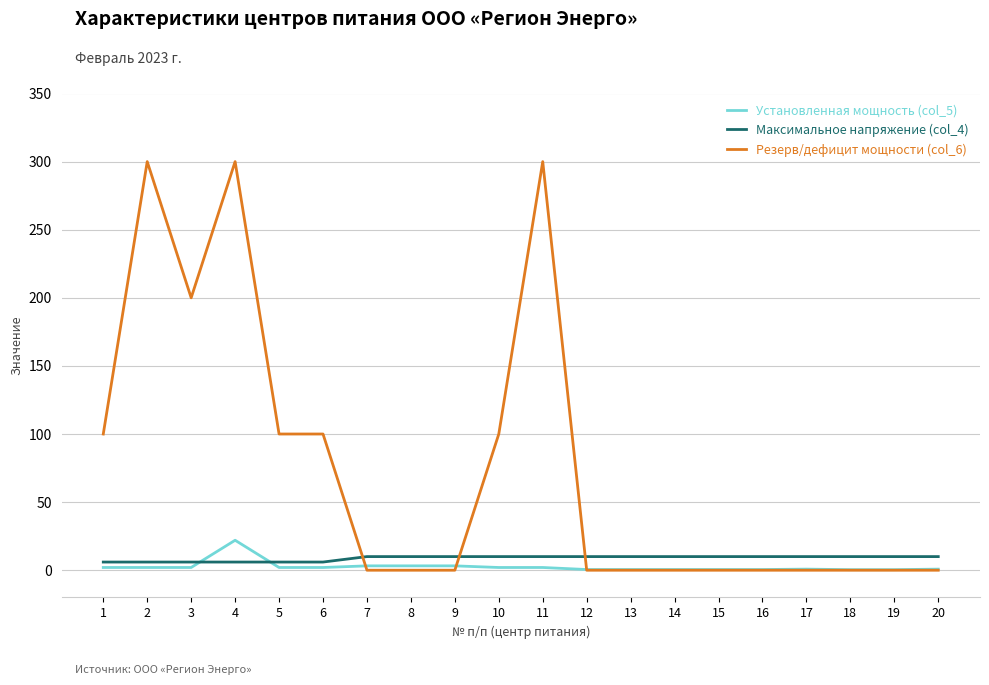

True or false: Максимальное напряжение (col_4) and Резерв/дефицит мощности (col_6) cross at least once.

True